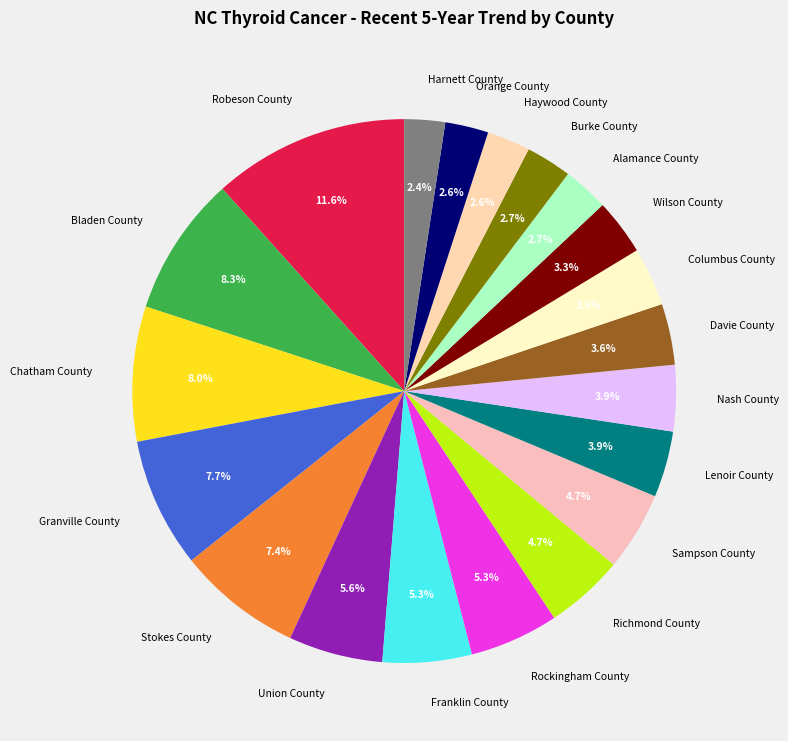

What is the largest slice in the pie chart?

Robeson County